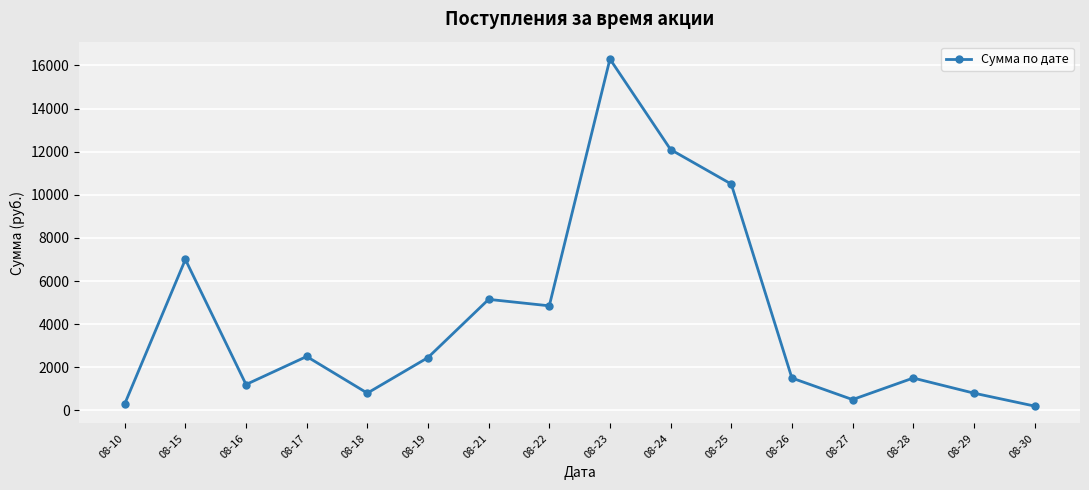

Where is the first local maximum?

08-15